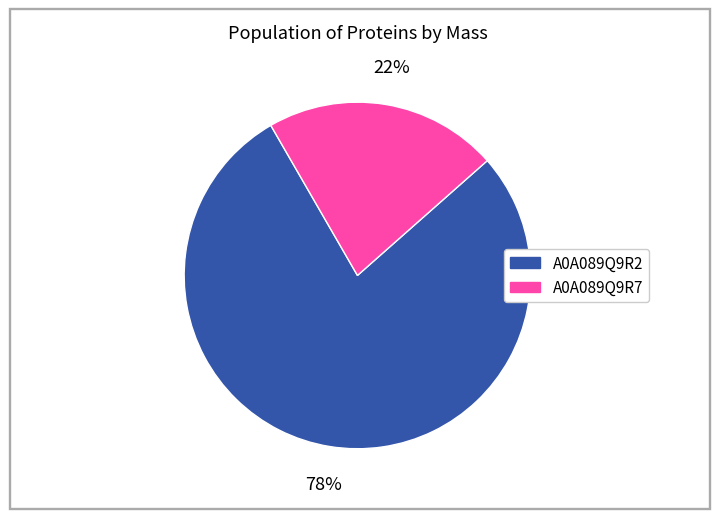

To the nearest percent, what is the average slice percentage?

50%